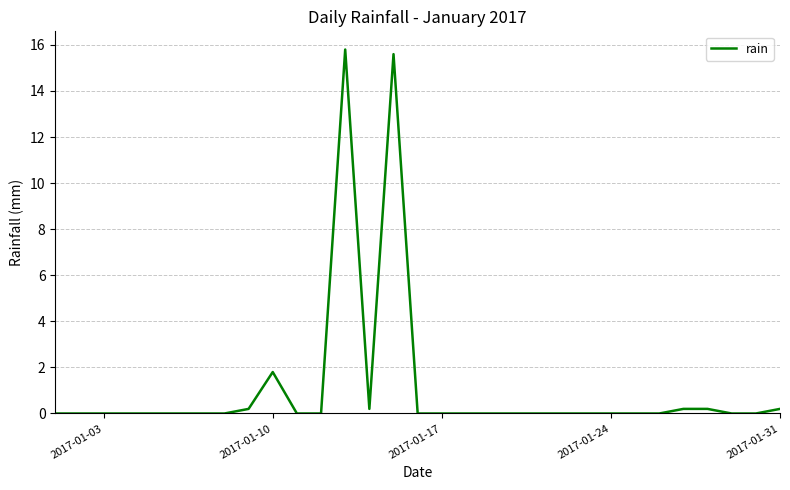

What is the difference between the maximum and minimum values?

15.8